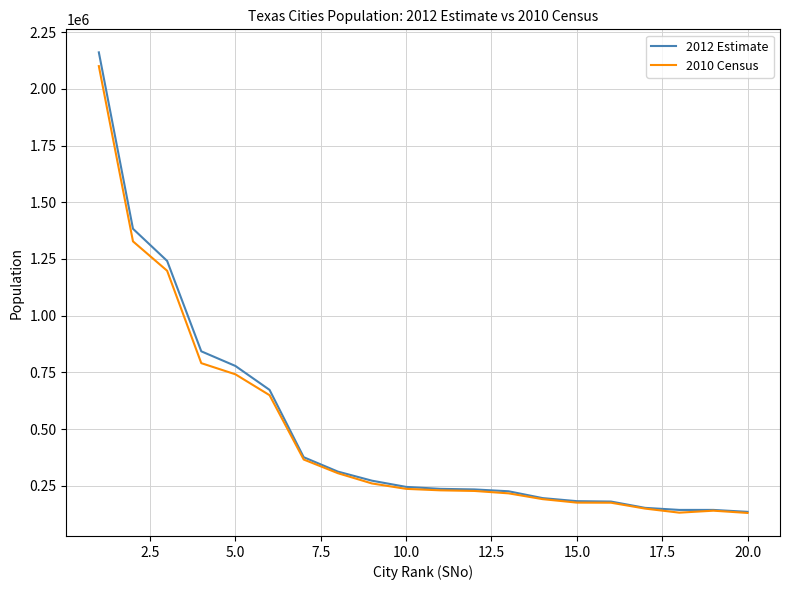

What is the maximum value shown in the chart?

2160821